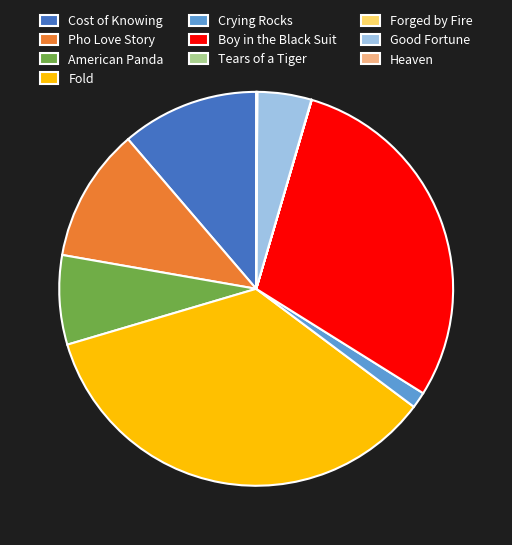

True or false: Cost of Knowing accounts for 5% of the total.

False